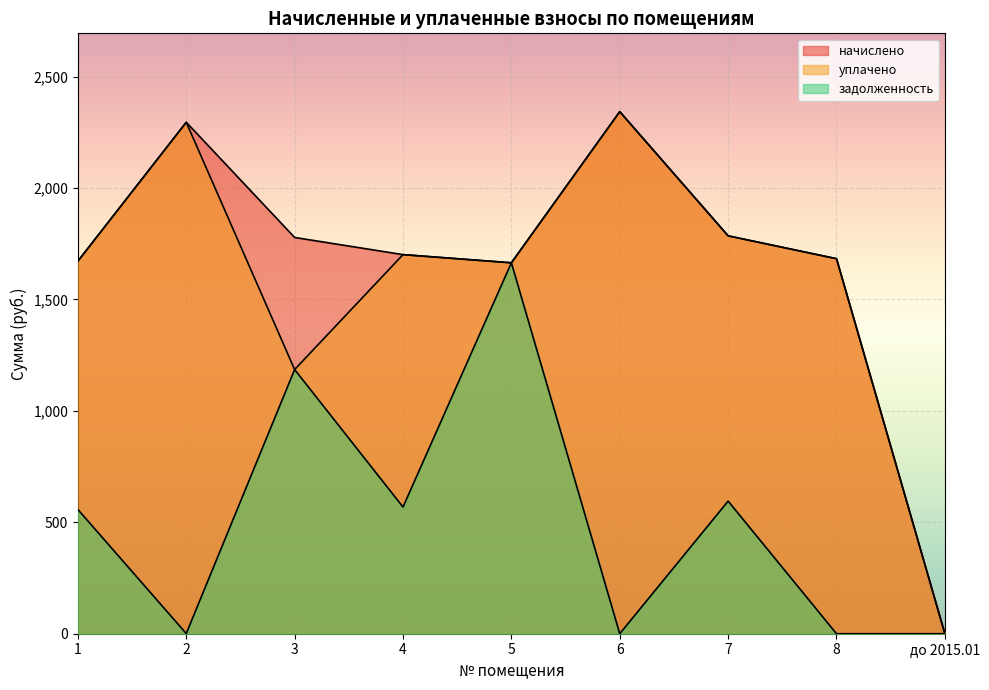

How many lines are shown in the chart?

3